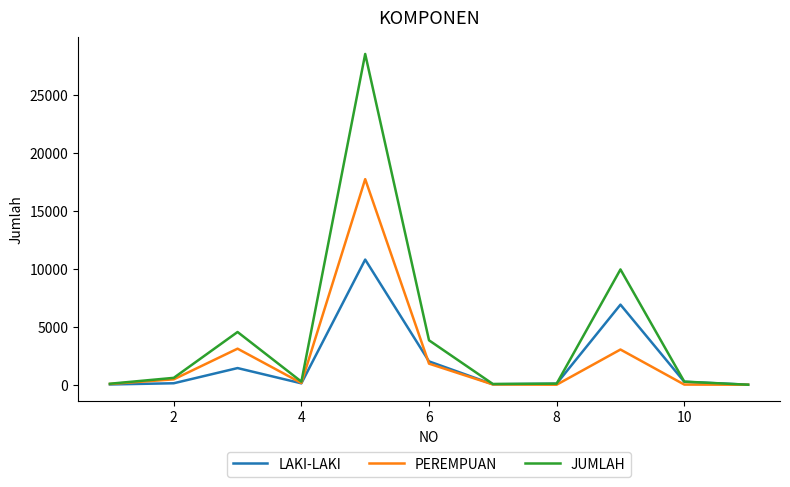

What is the sum of all PEREMPUAN values?

26407